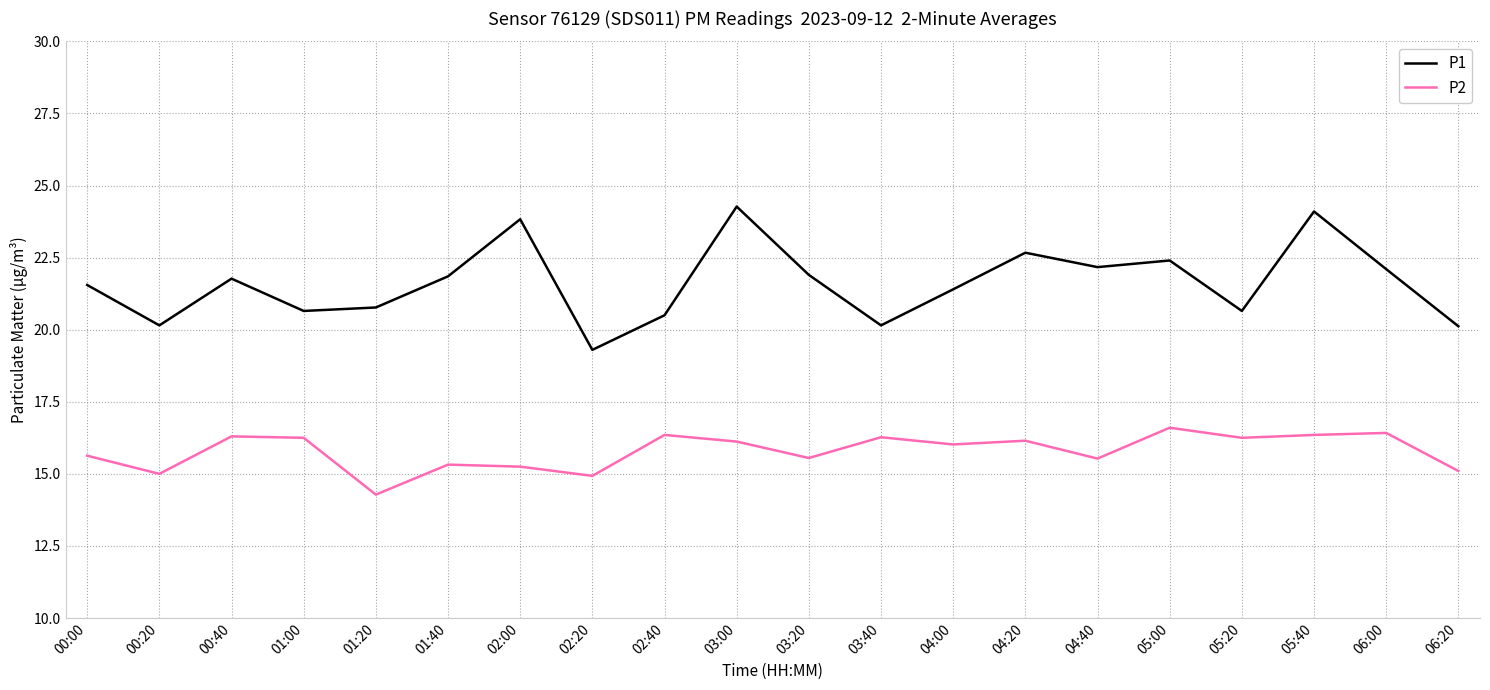

What position from the left is 03:00?

10